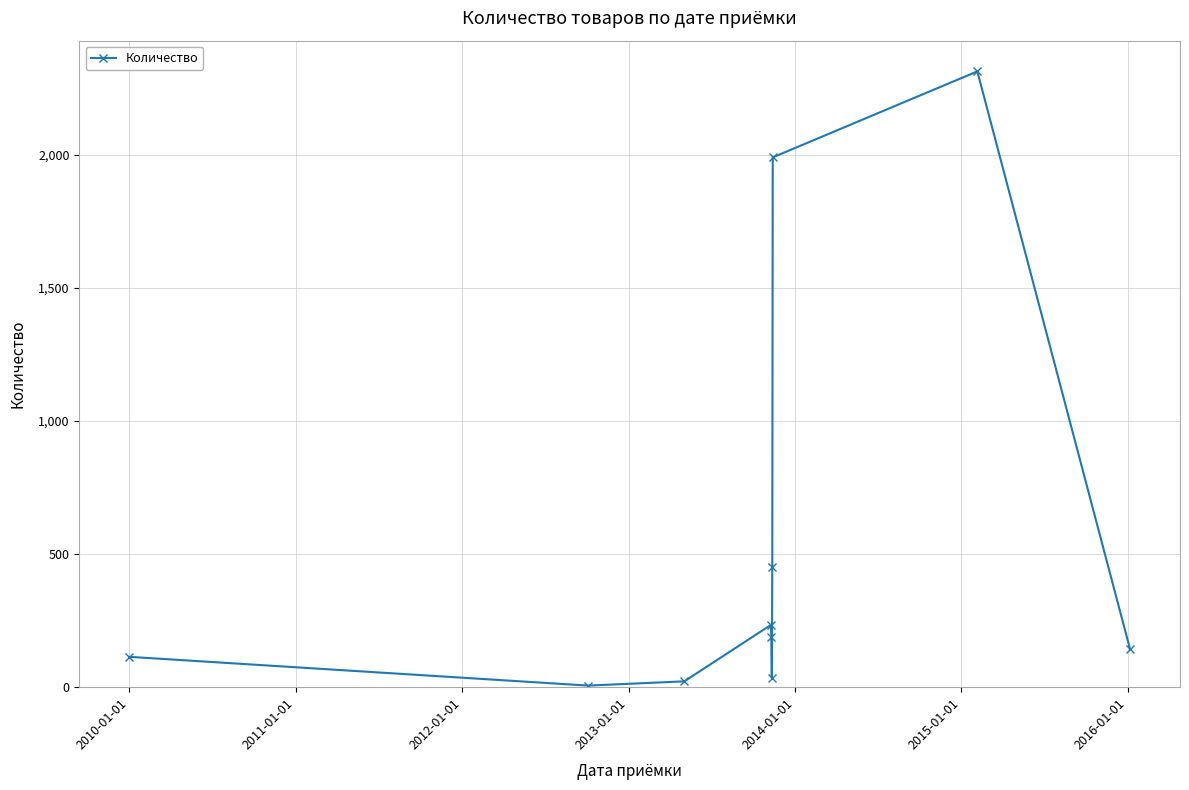

How many data points are less than 190?

5